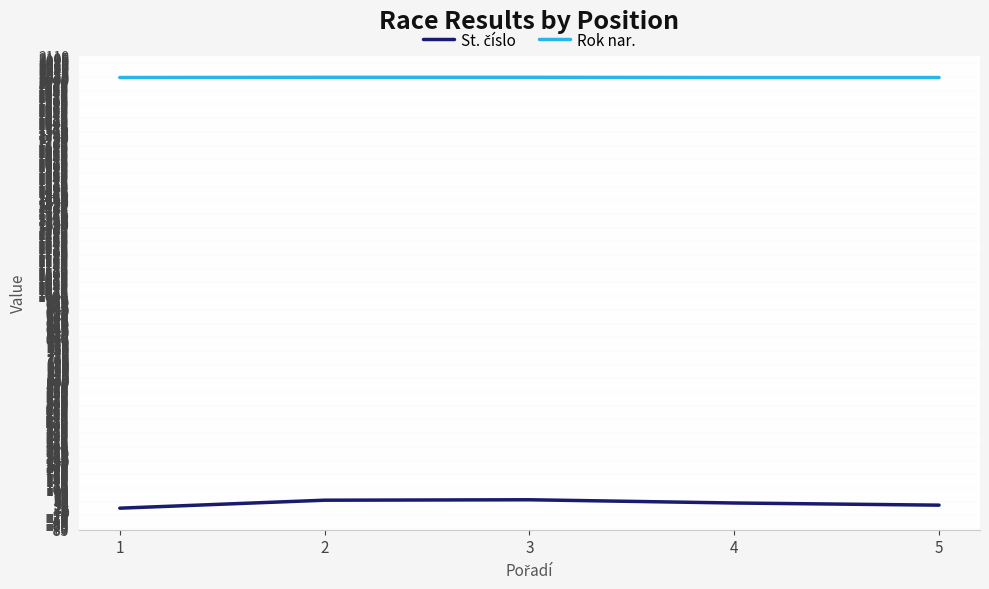

What is the greatest value displayed?

2011